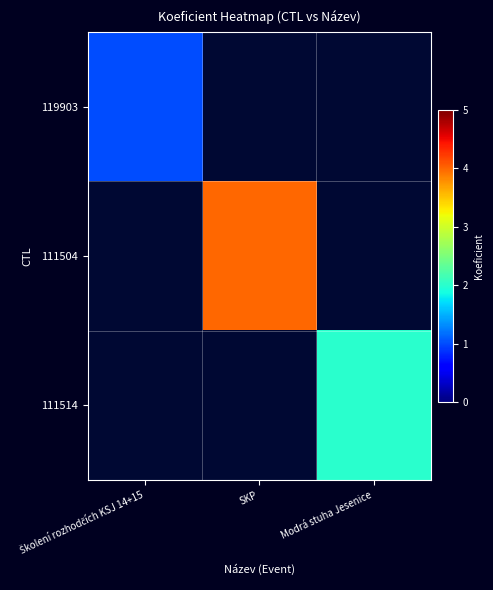

Which has a higher value, Modrá stuha Jesenice or Školení rozhodčích KSJ 14+15?

Školení rozhodčích KSJ 14+15